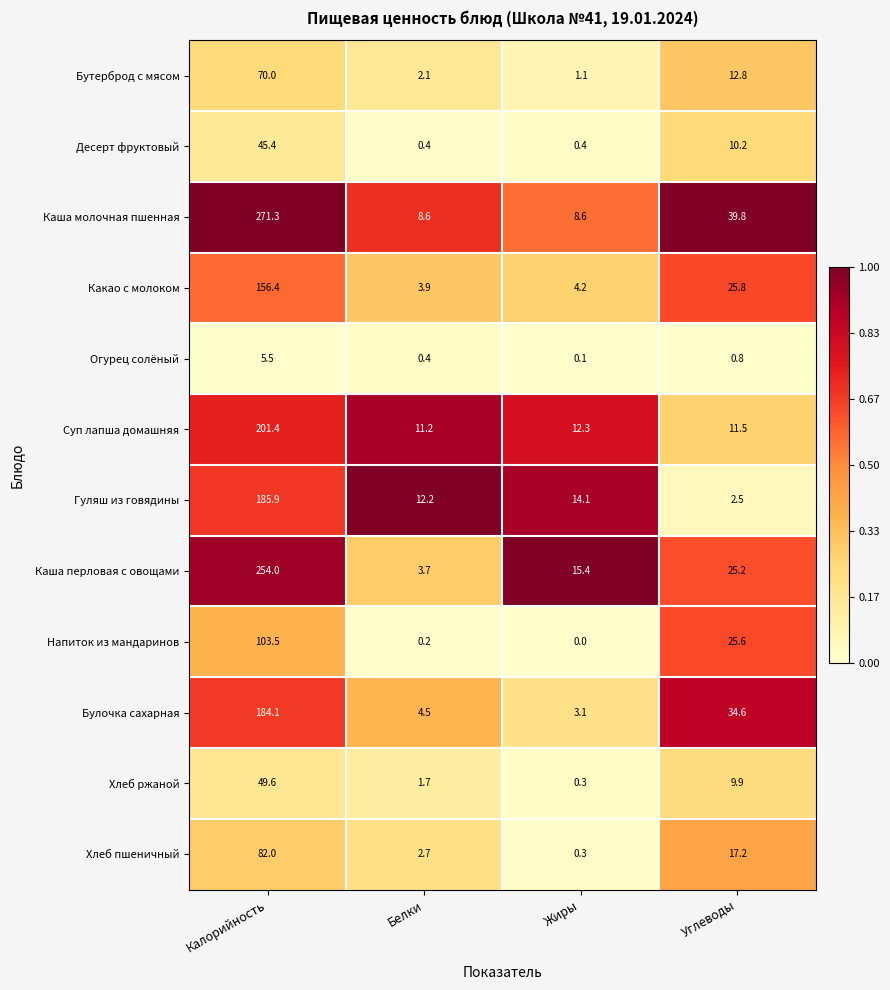

What is the difference between the highest and lowest values at Углеводы?

39.0